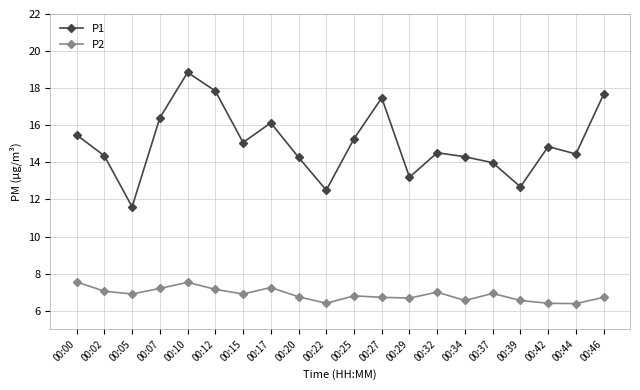

Is the value of P1 at 00:17 greater than the value of P2 at 00:46?

Yes